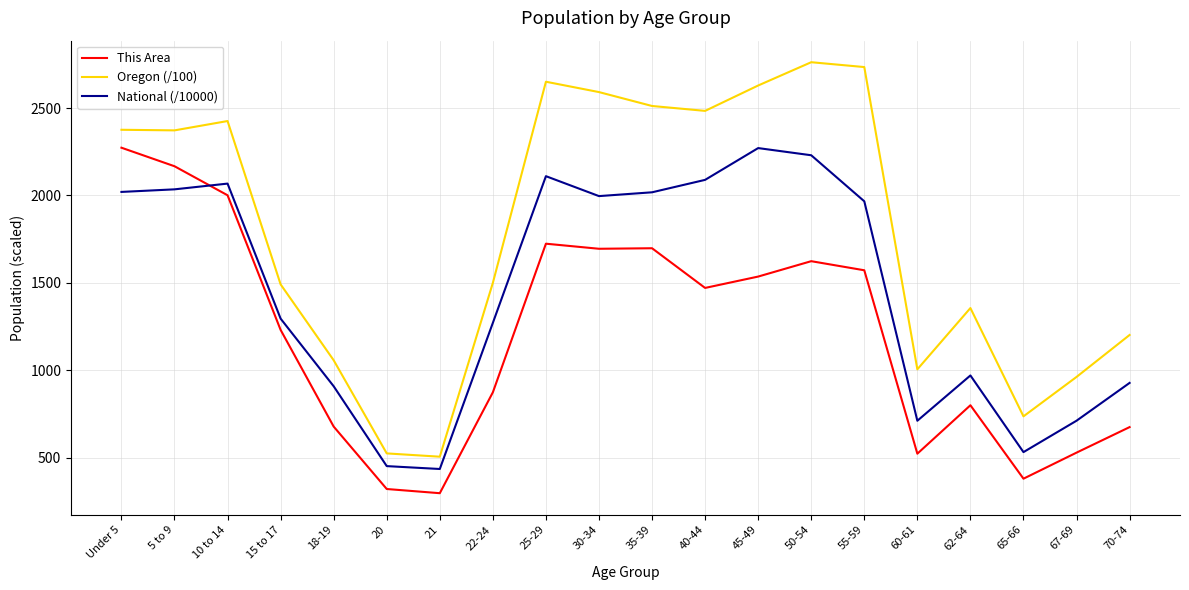

Which label corresponds to the largest value in the chart?

50-54